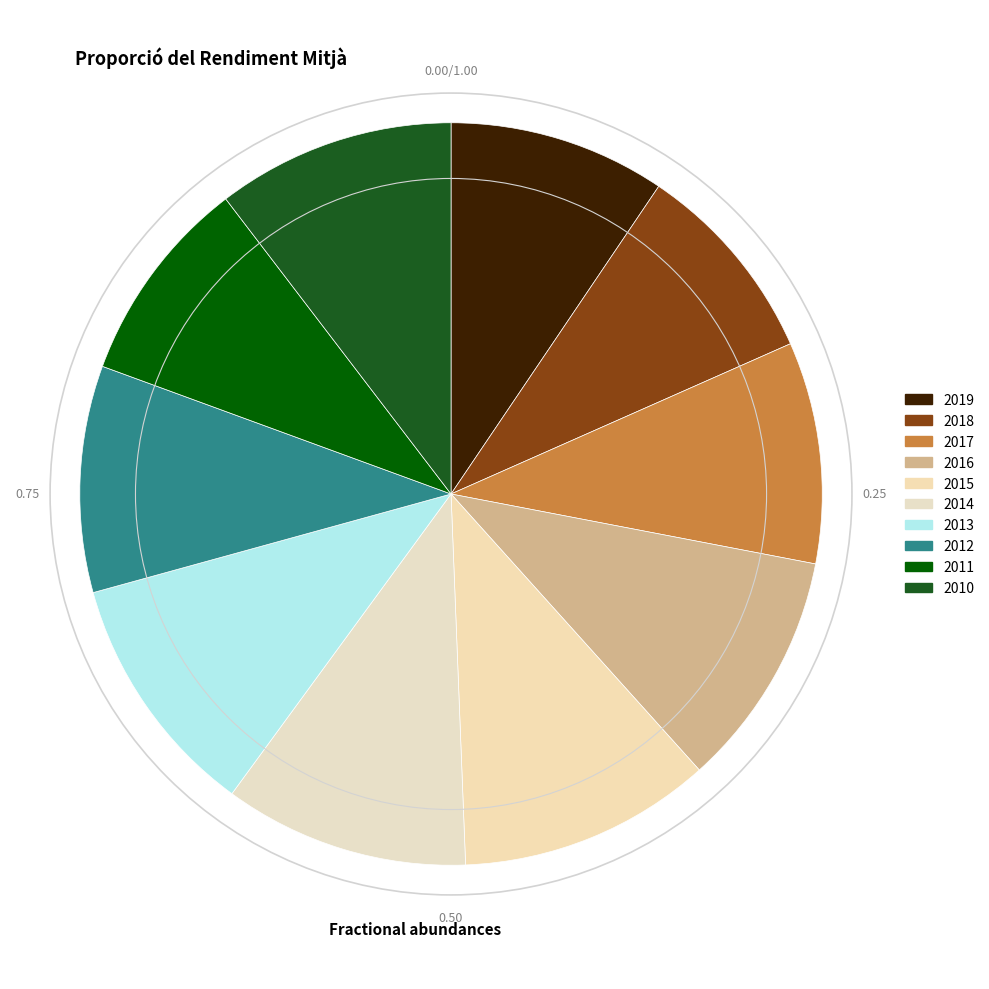

To the nearest percent, what is the difference between the largest and smallest slice percentages?

2%